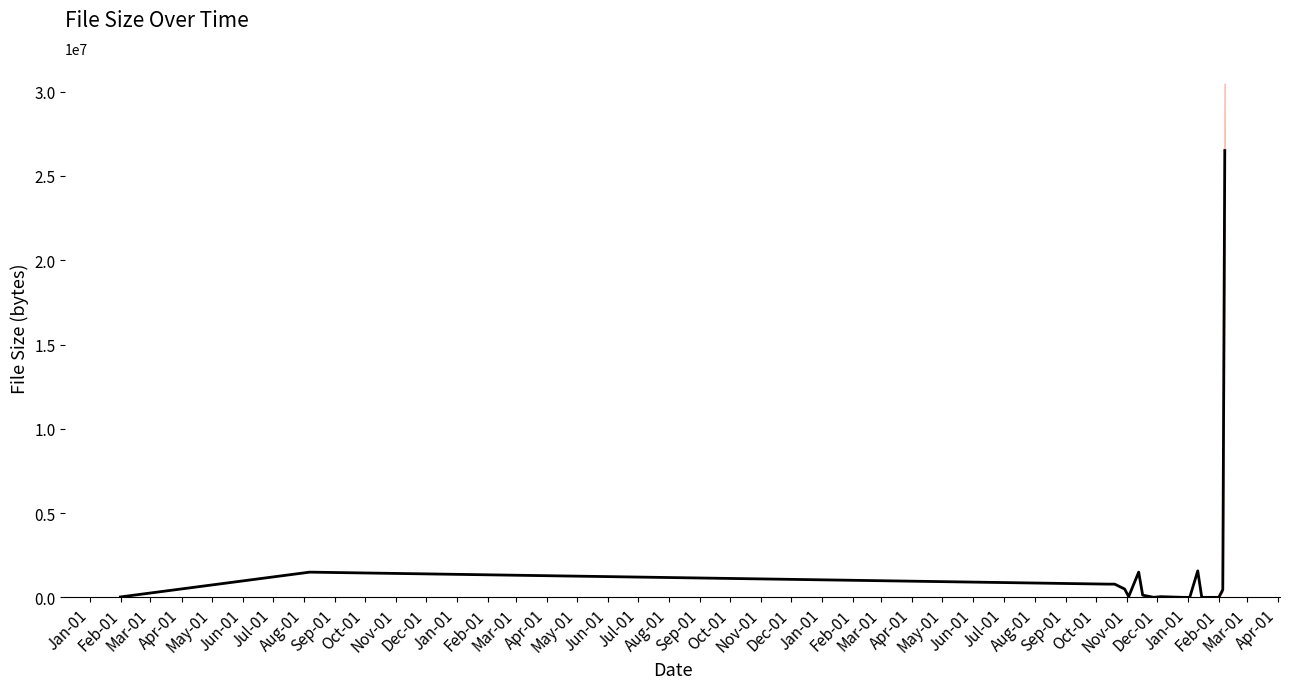

Reading left to right, what are all the values shown in this chart?

25600	1497088	786450	786476	494261	46854	1497088	131611	3257	41814	896	297	198	1572918	1367	228	456834	26509425